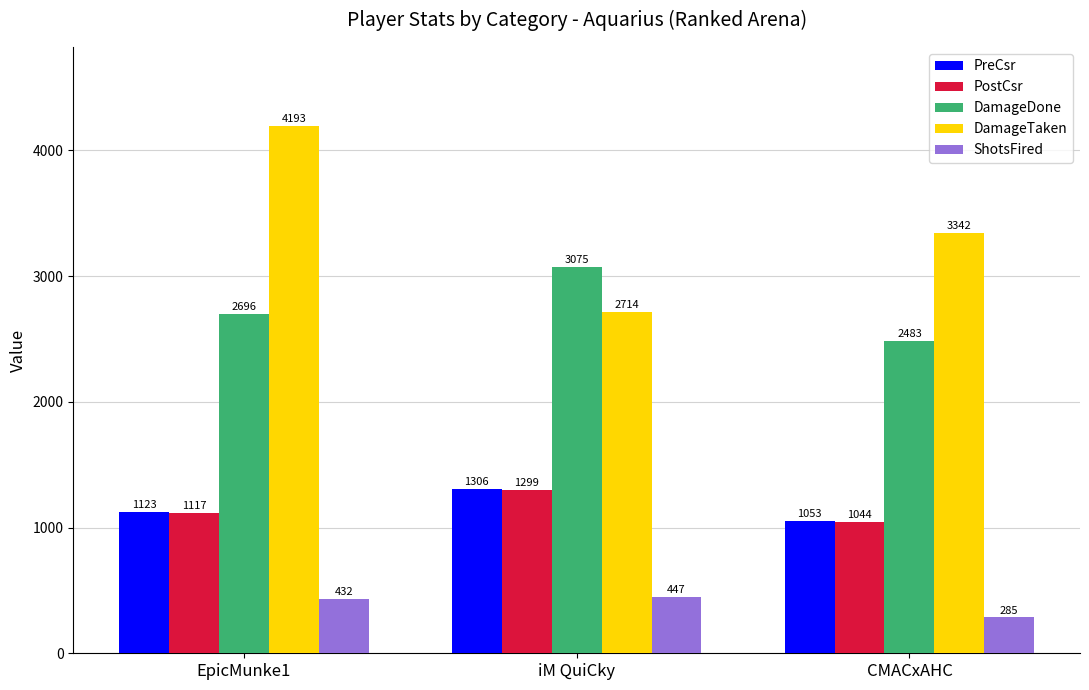

What is the sum of the PostCsr values at iM QuiCky and EpicMunke1?

2416